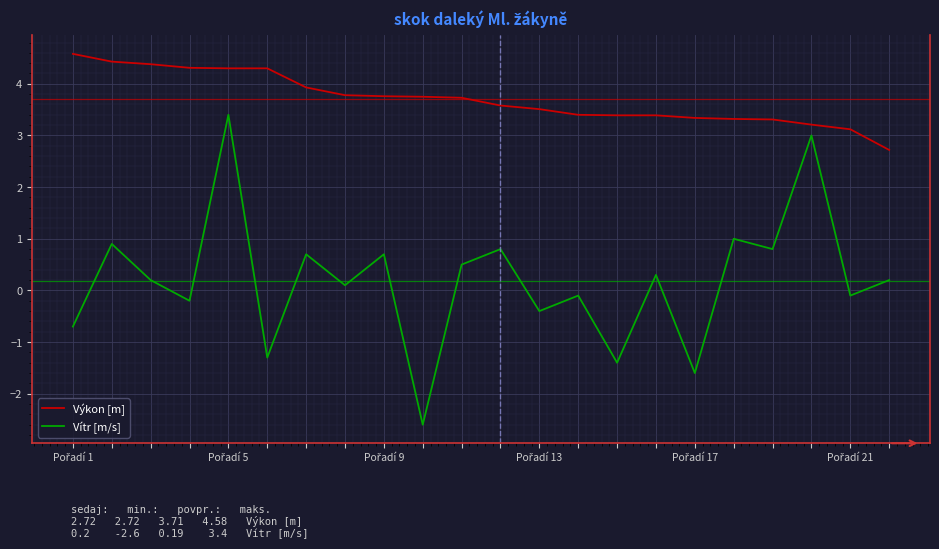

True or false: Výkon [m] and Vítr [m/s] cross at least once.

False